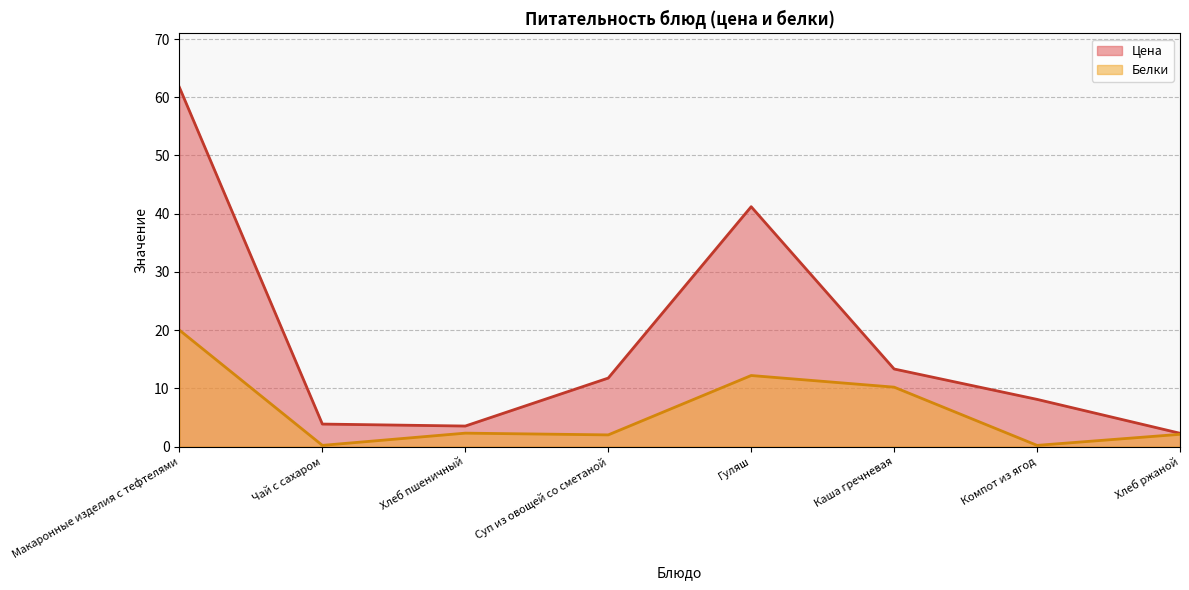

Which has a higher value, Компот из ягод or Суп из овощей со сметаной?

Суп из овощей со сметаной